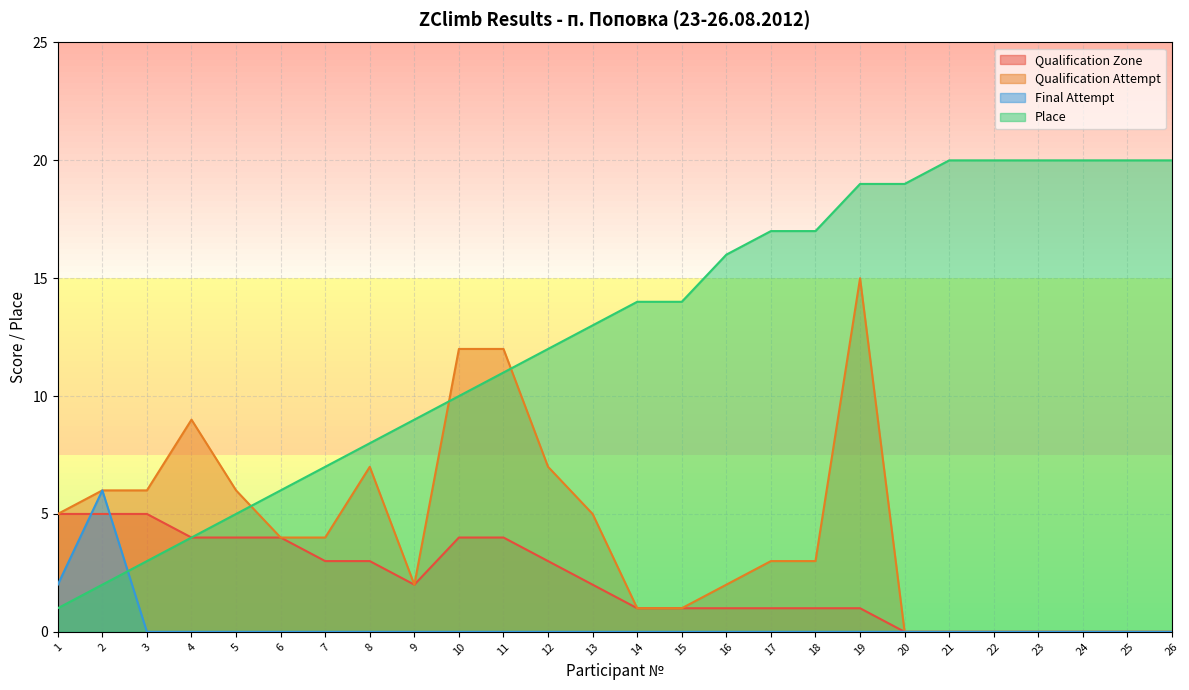

Where do Place and Final Attempt first cross each other?

2 and 3